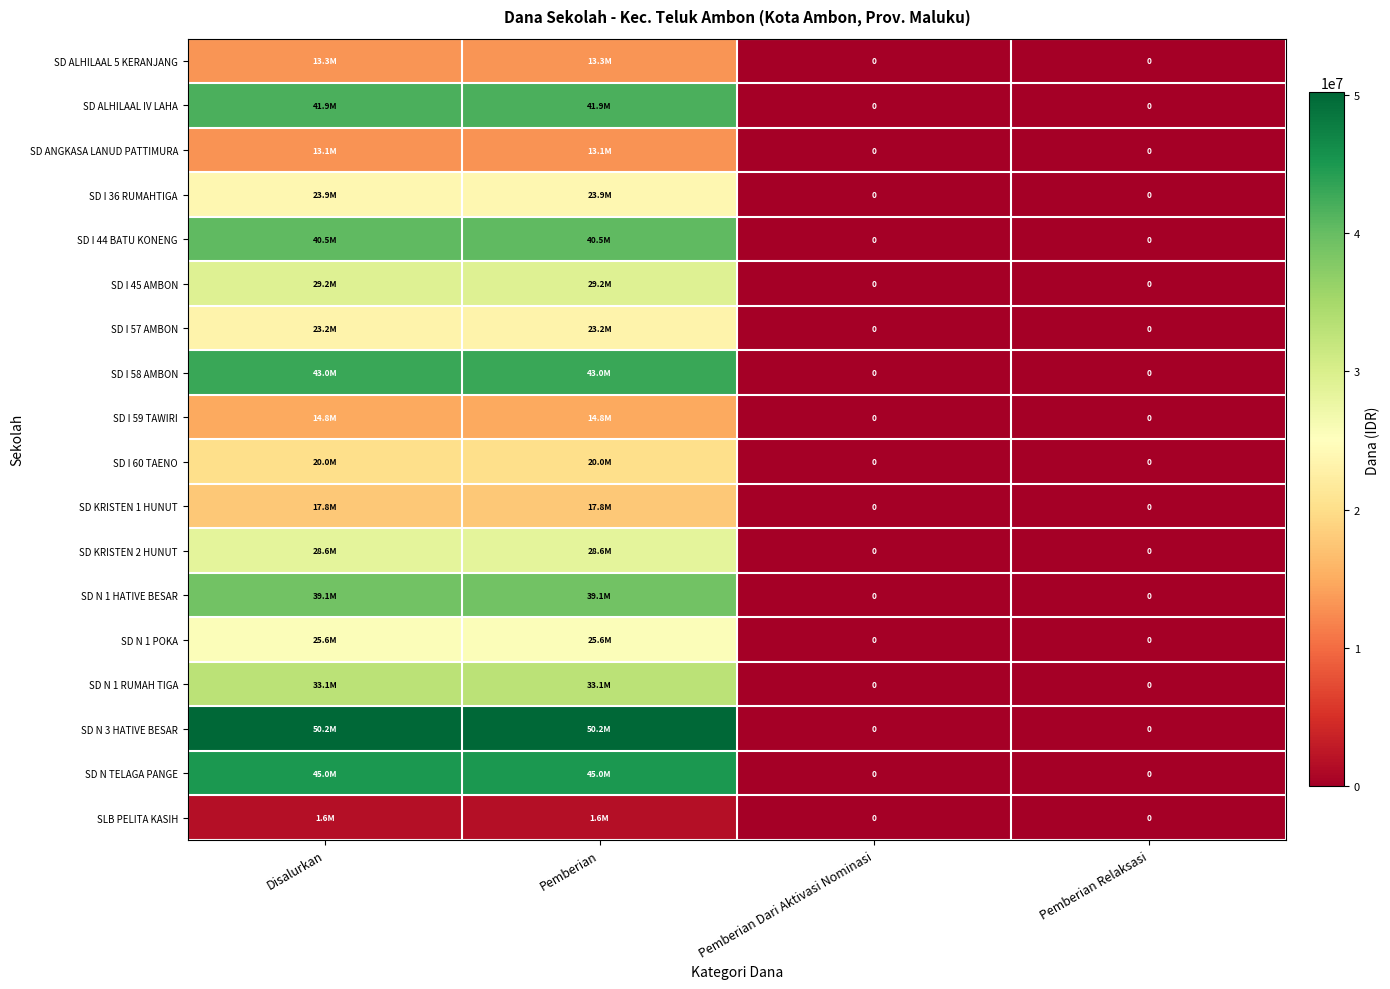

How many SD I 57 AMBON values are between 0 and 23175000?

4